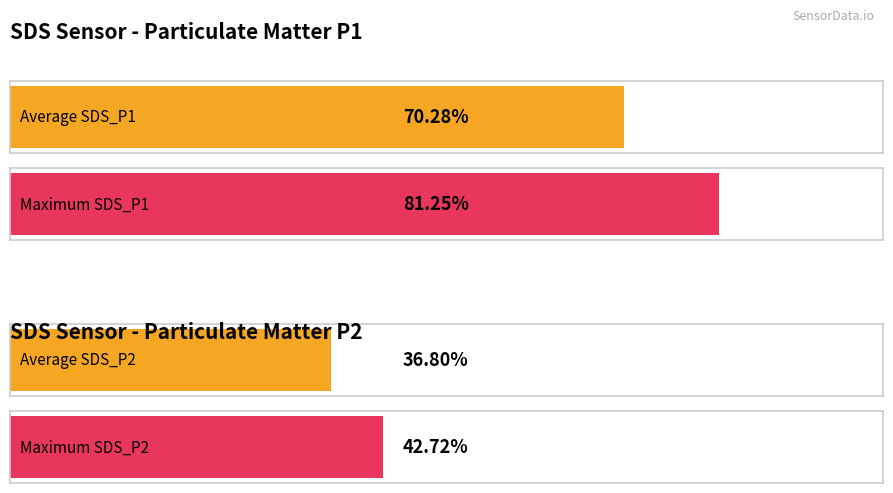

Which series has the largest range (max minus min)?

SDS_P1